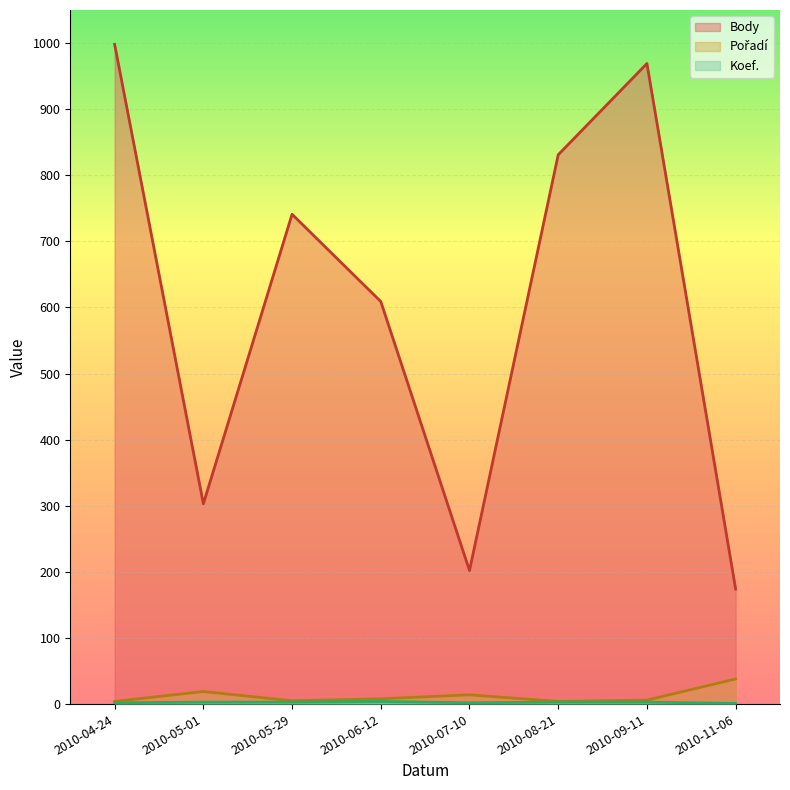

Reading left to right, list all the values displayed in this chart.

Body: 998	303	741	609	202	831	969	174
Pořadí: 4	19	5	8	14	4	6	38
Koef.: 2	3	3	4	2	3	3	1